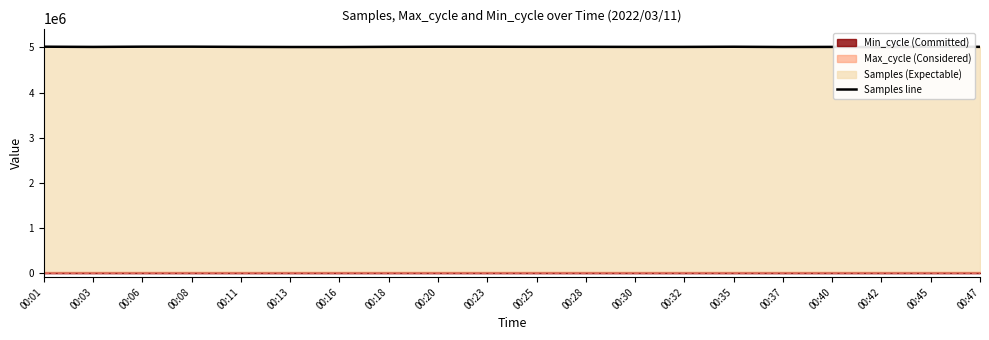

True or false: the data has more than 0 interior local peaks.

True